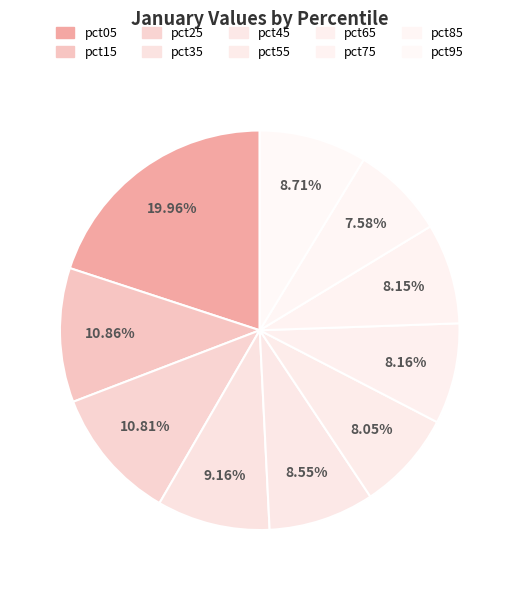

To the nearest percent, what percentage of the pie is pct95?

9%